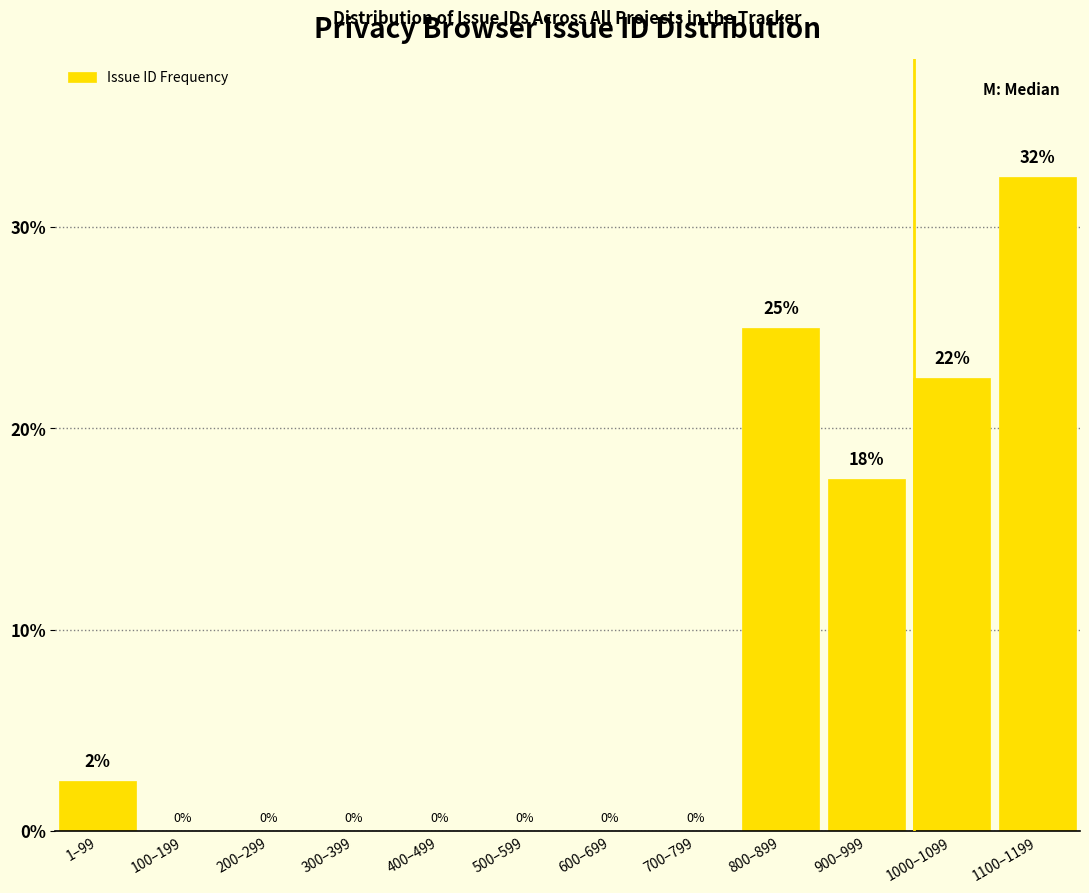

The chart shows a value of 0.0 at 400–499. True or false?

True